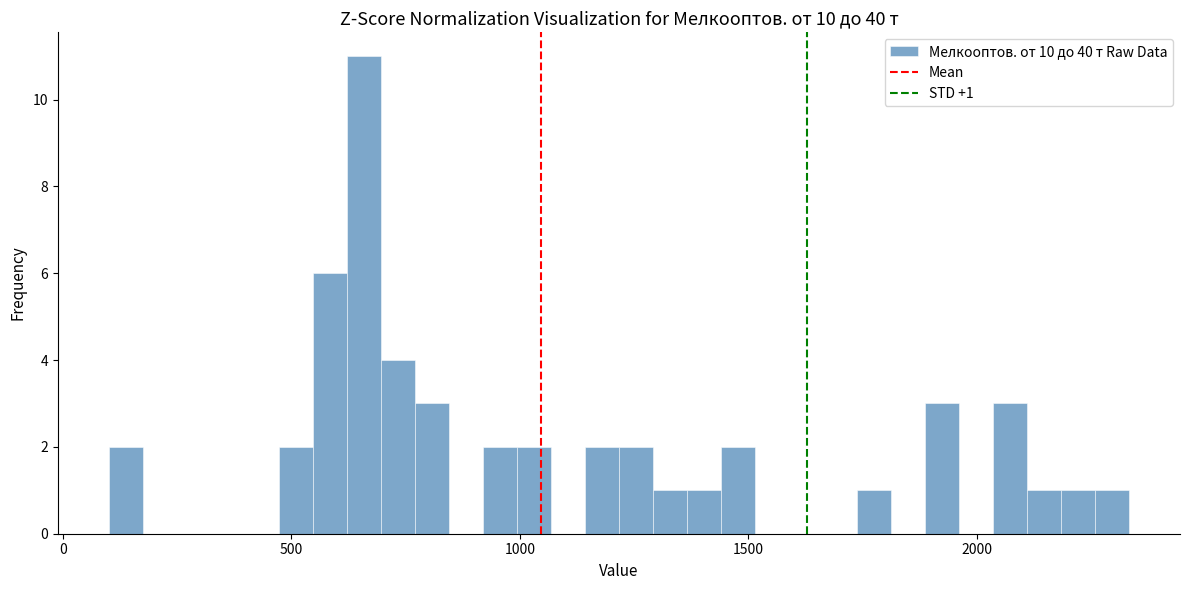

Read against the x-axis, roughly where is the centre of the tallest bar?

650